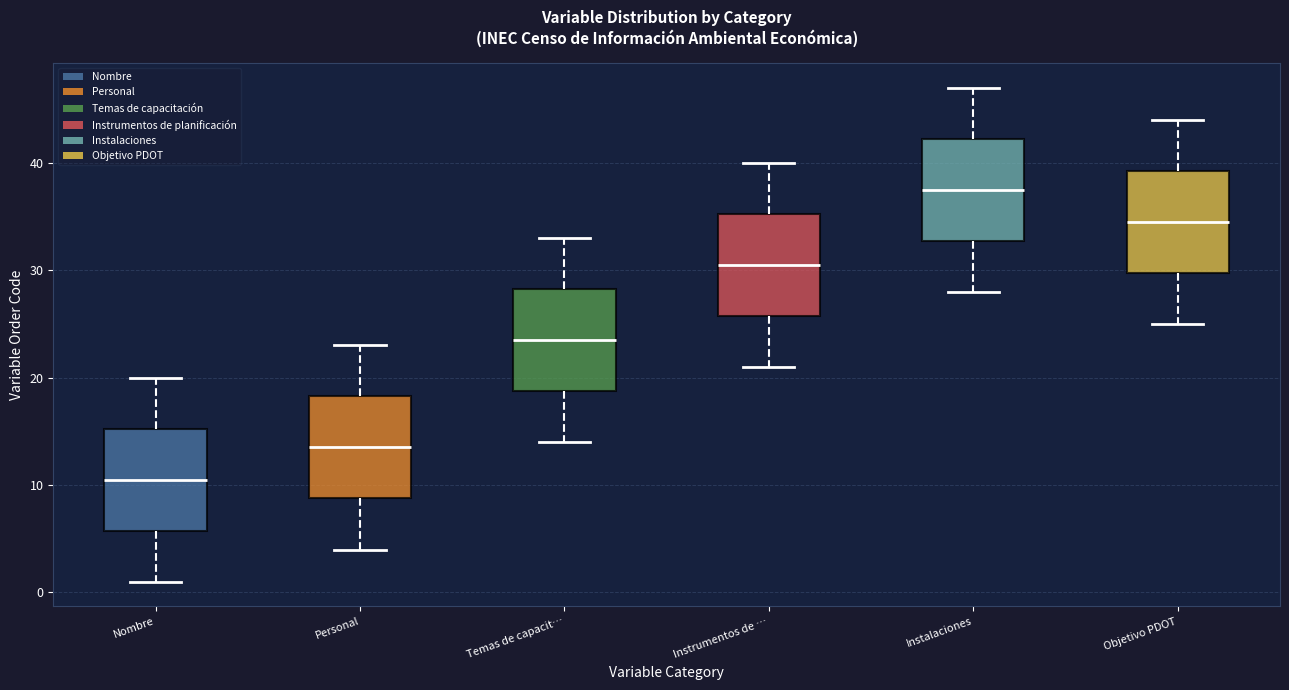

Which box's median line is the lowest?

Nombre